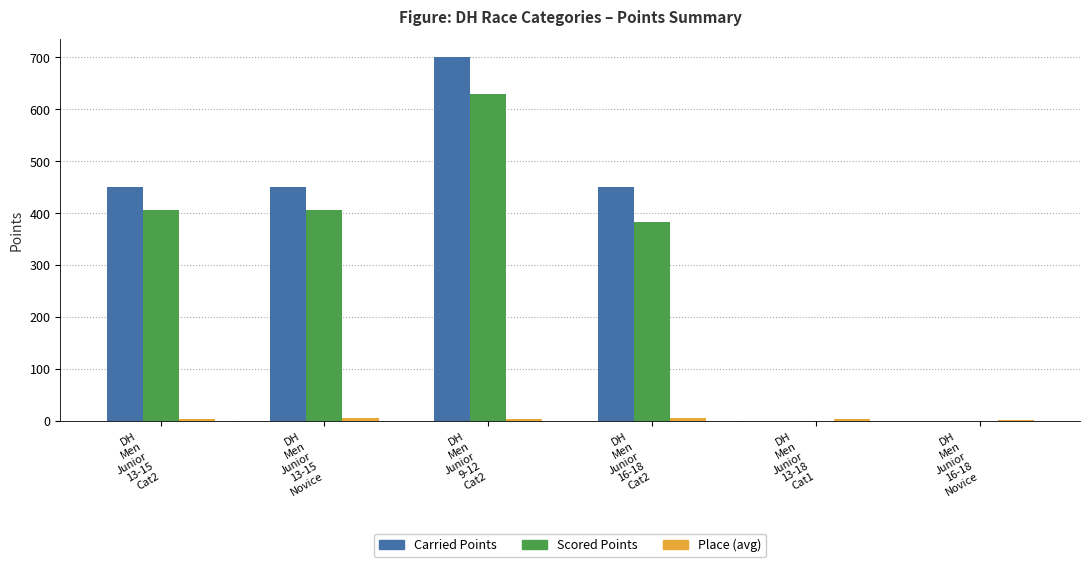

Are the bars grouped side by side (vs. stacked)?

Yes